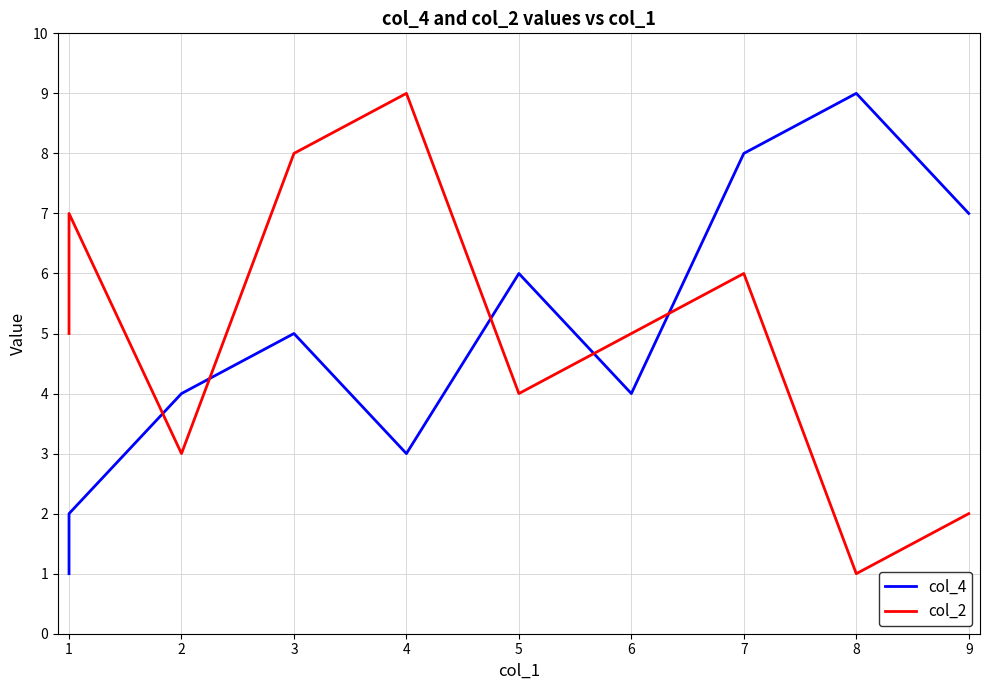

What are all the series names shown in the legend?

col_4, col_2